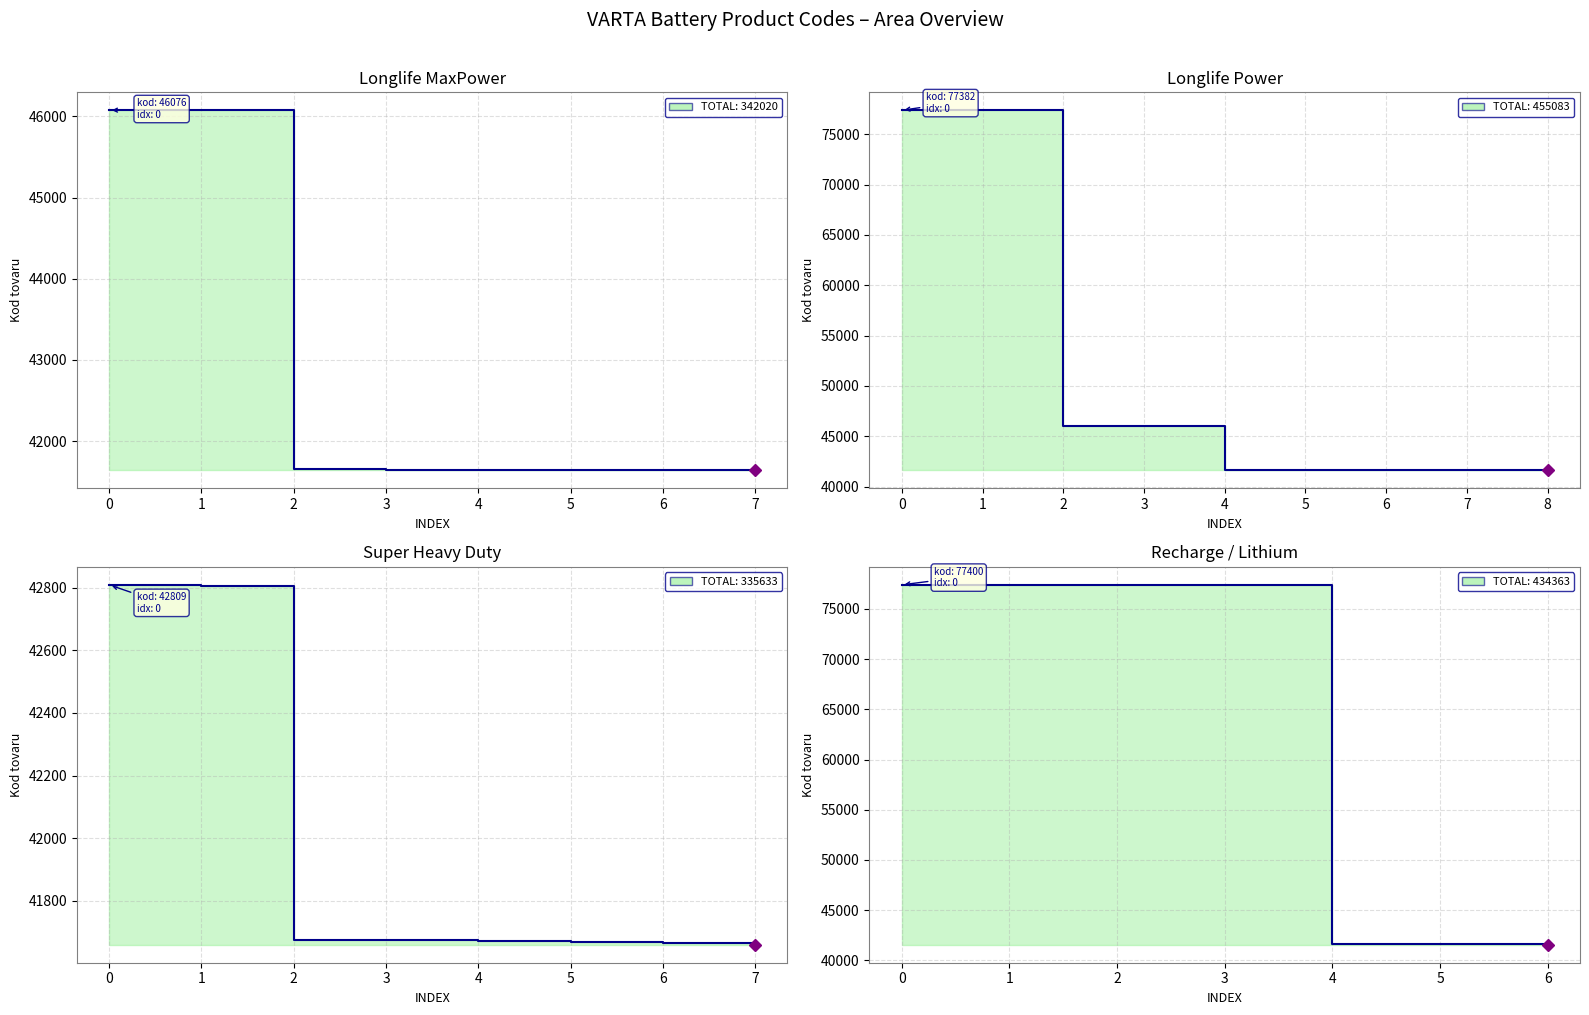

List the labels in order of value, smallest first.

41557, 41631, 41632, 41633, 41634, 41635, 41637, 41639, 41640, 41642, 41645, 41646, 41648, 41649, 41660, 41666, 41669, 41672, 41675, 41676, 42806, 42809, 42810, 46071, 46072, 46074, 46076, 52140, 67357, 77372, 77375, 77380, 77382, 77388, 77396, 77400, 77402